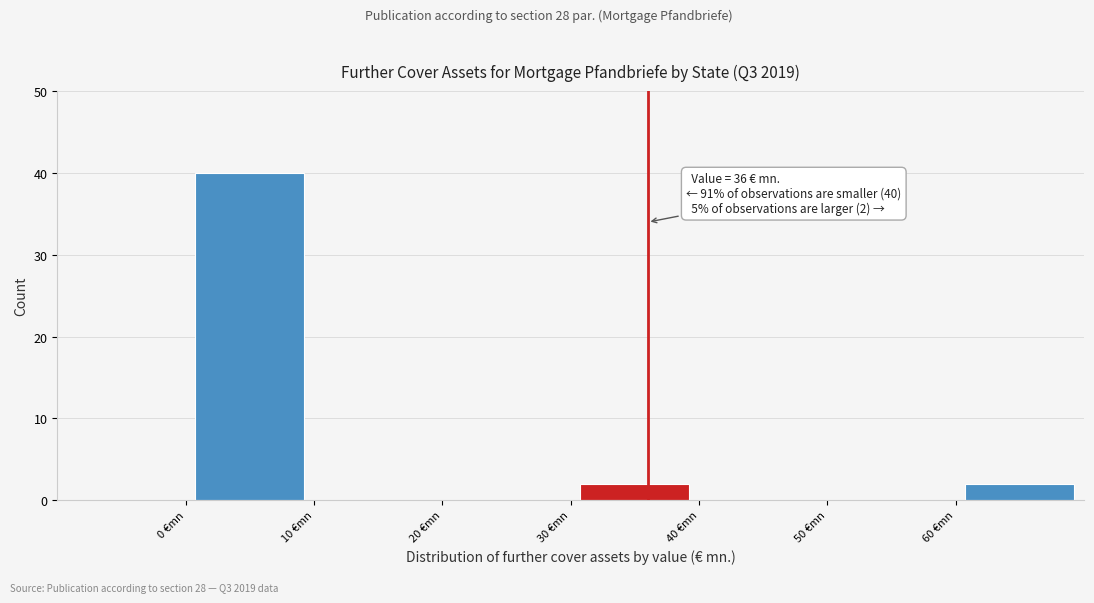

Over which range of the x-axis is the bar tallest?

0 to 10